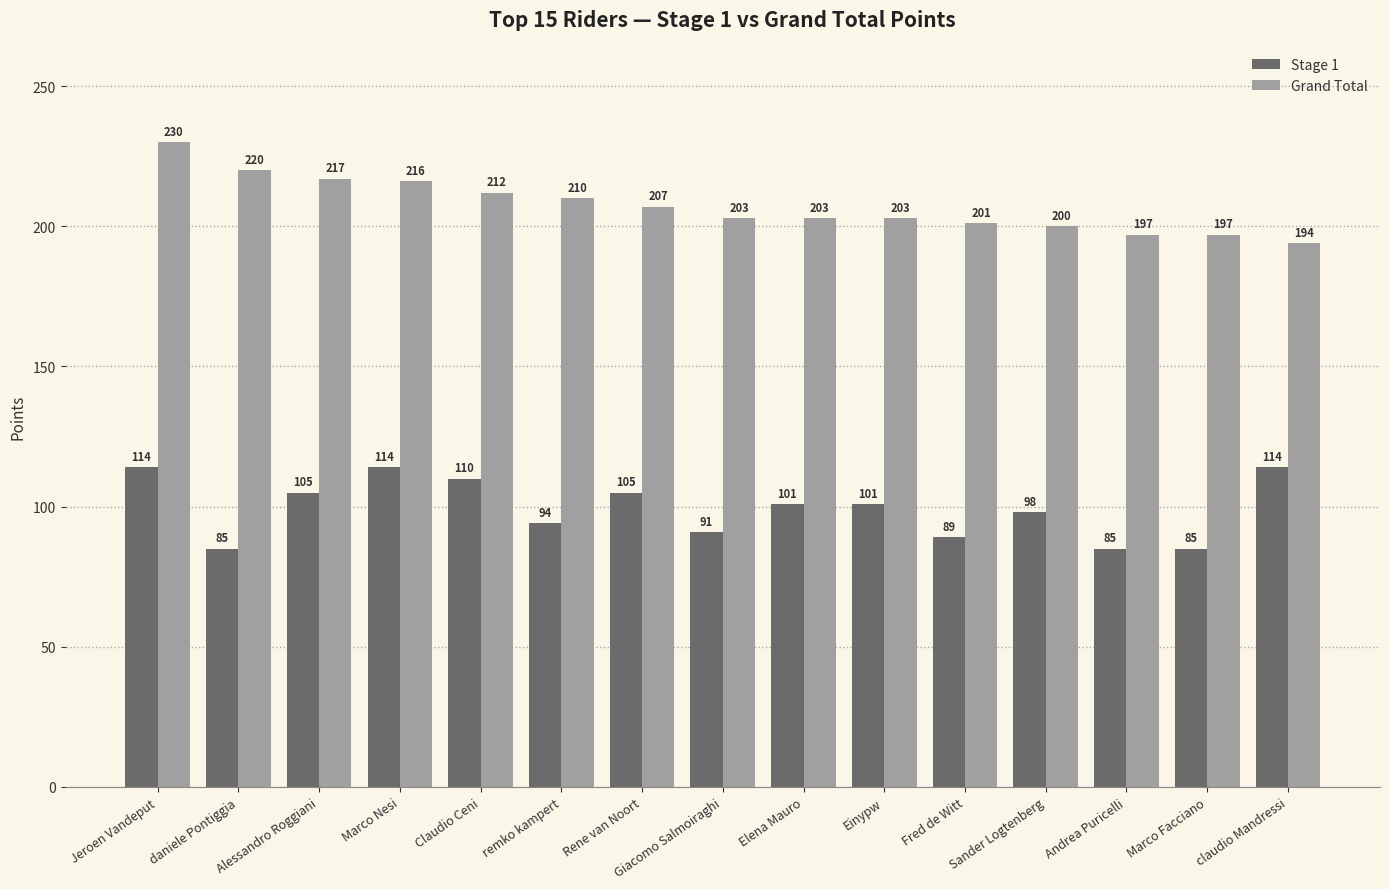

What is the value of the Grand Total bar at the 7th from the left?

207